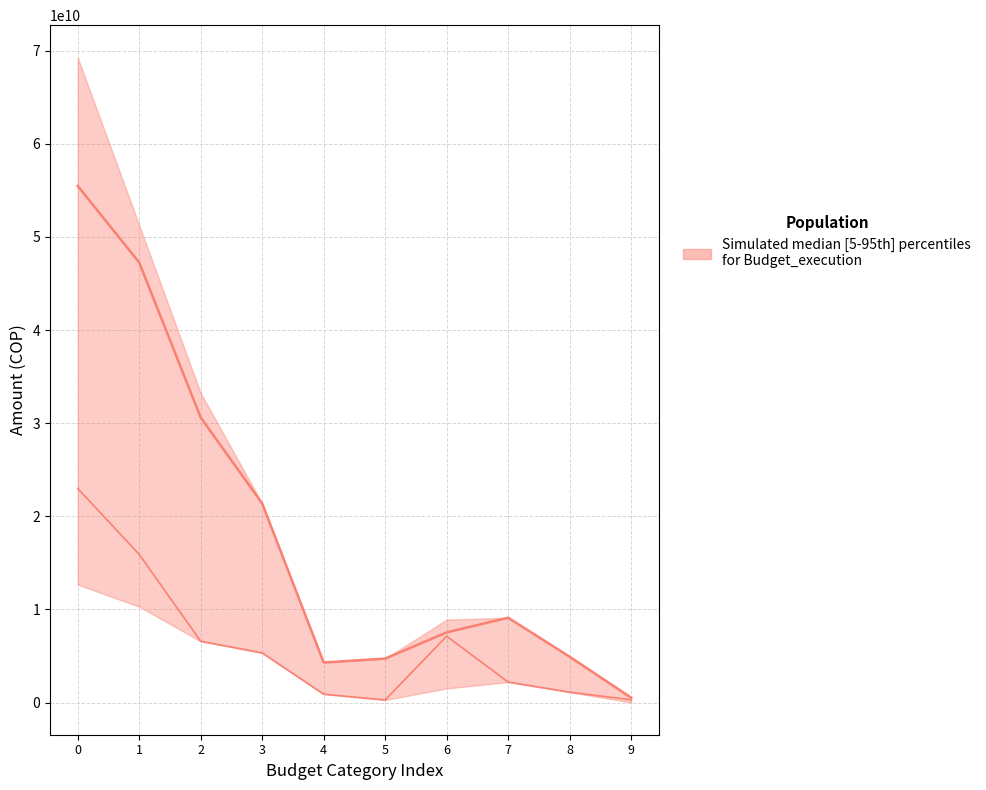

At how many categories does at least one series exceed 48193421215?

1